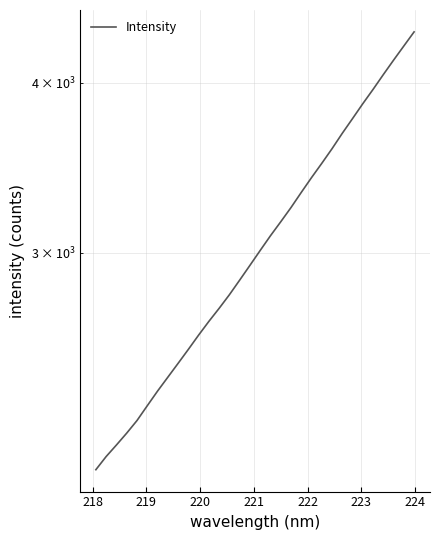

Count the number of data series in this chart.

1